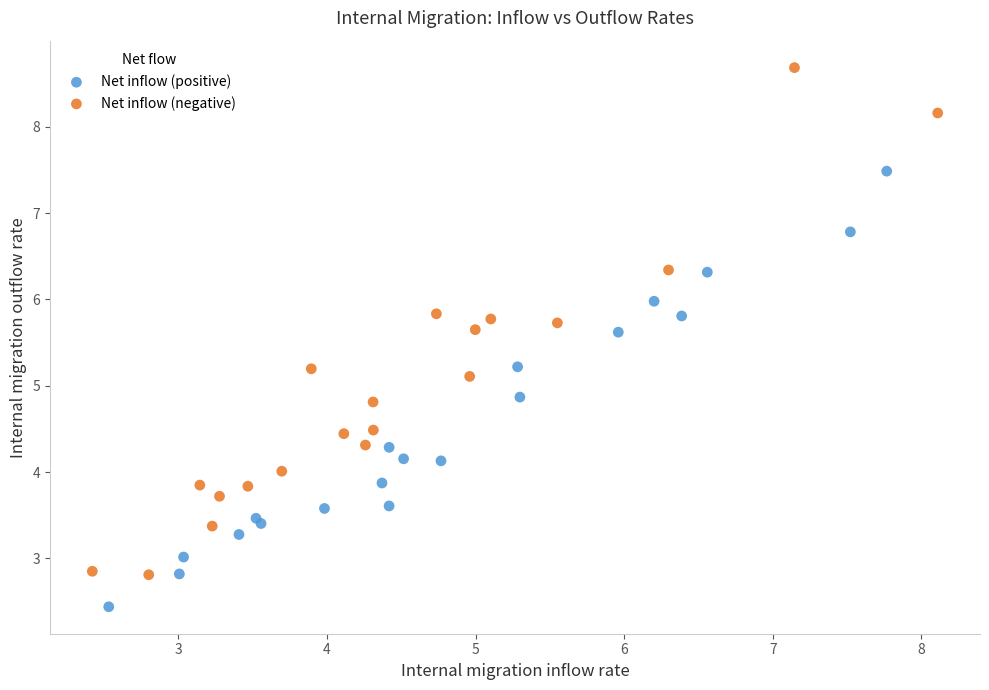

Which series has the largest Y range (max minus min)?

Net inflow (negative)